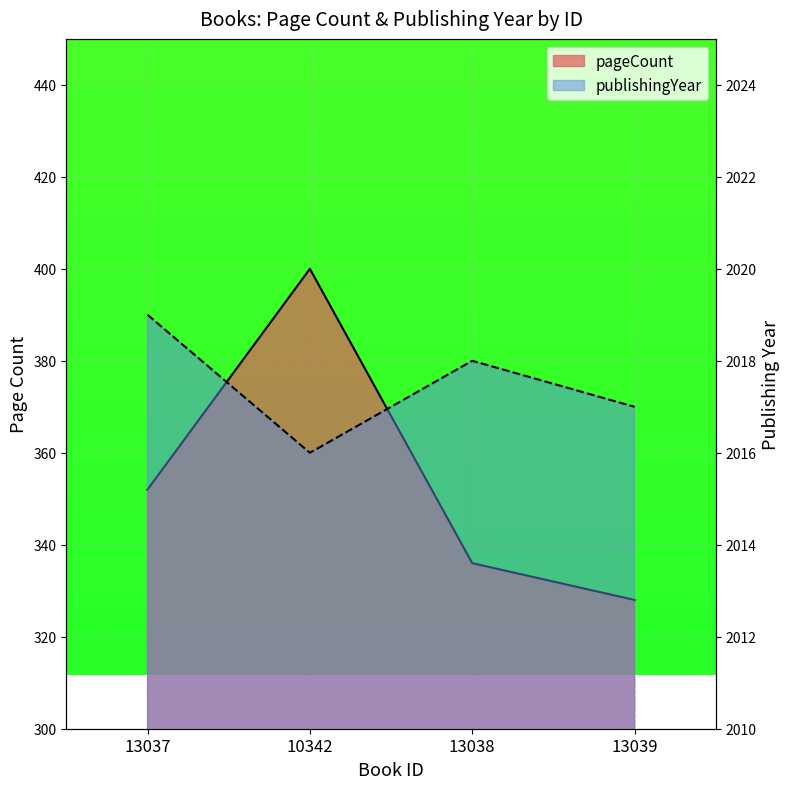

What is the label of the 4th point from the right?

13037